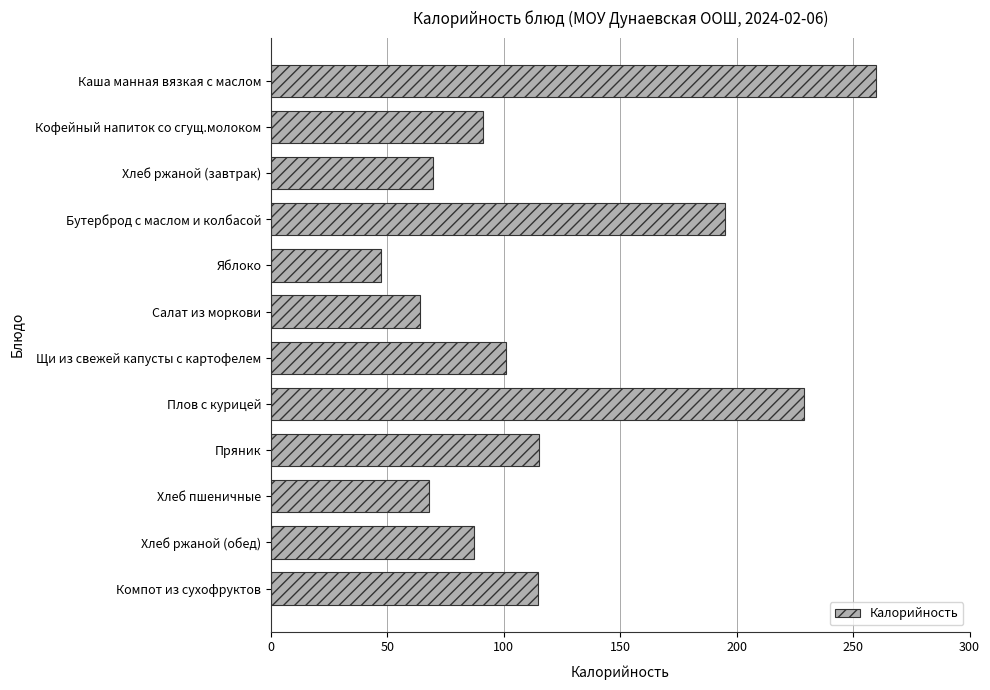

Approximately how many times larger is the value at Каша манная вязкая с маслом compared to Бутерброд с маслом и колбасой?

1.3